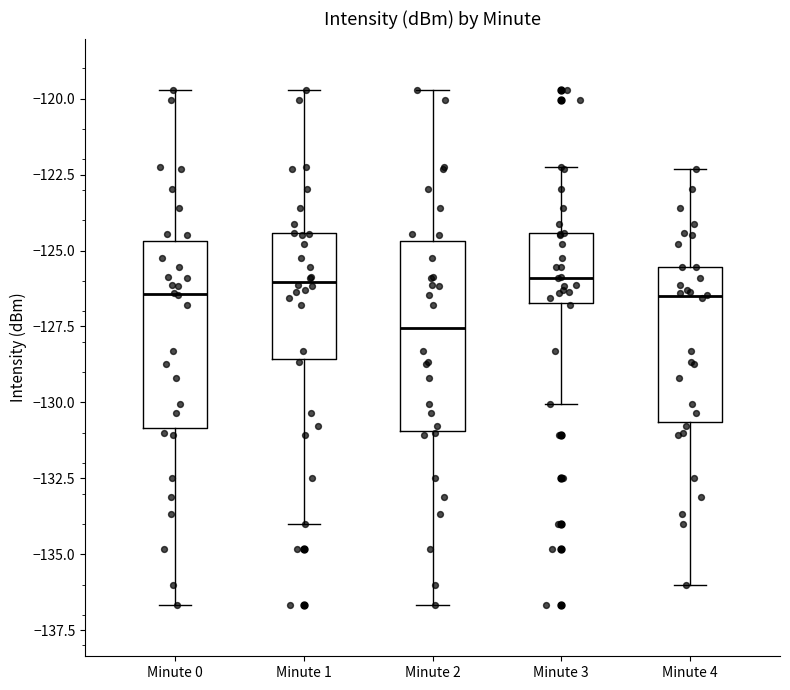

Reading left to right, read every box against the y-axis: the position of its median line, the range the box covers, and the ends of its whiskers. The values are not printed on the chart, so give them approximately, as read against the axis.

Minute 0: median -126.5, box -131.0 to -124.5, whiskers -136.5 to -119.5
Minute 1: median -126.0, box -128.5 to -124.5, whiskers -134.0 to -119.5
Minute 2: median -127.5, box -131.0 to -124.5, whiskers -136.5 to -119.5
Minute 3: median -126.0, box -126.5 to -124.5, whiskers -130.0 to -122.0
Minute 4: median -126.5, box -130.5 to -125.5, whiskers -136.0 to -122.5